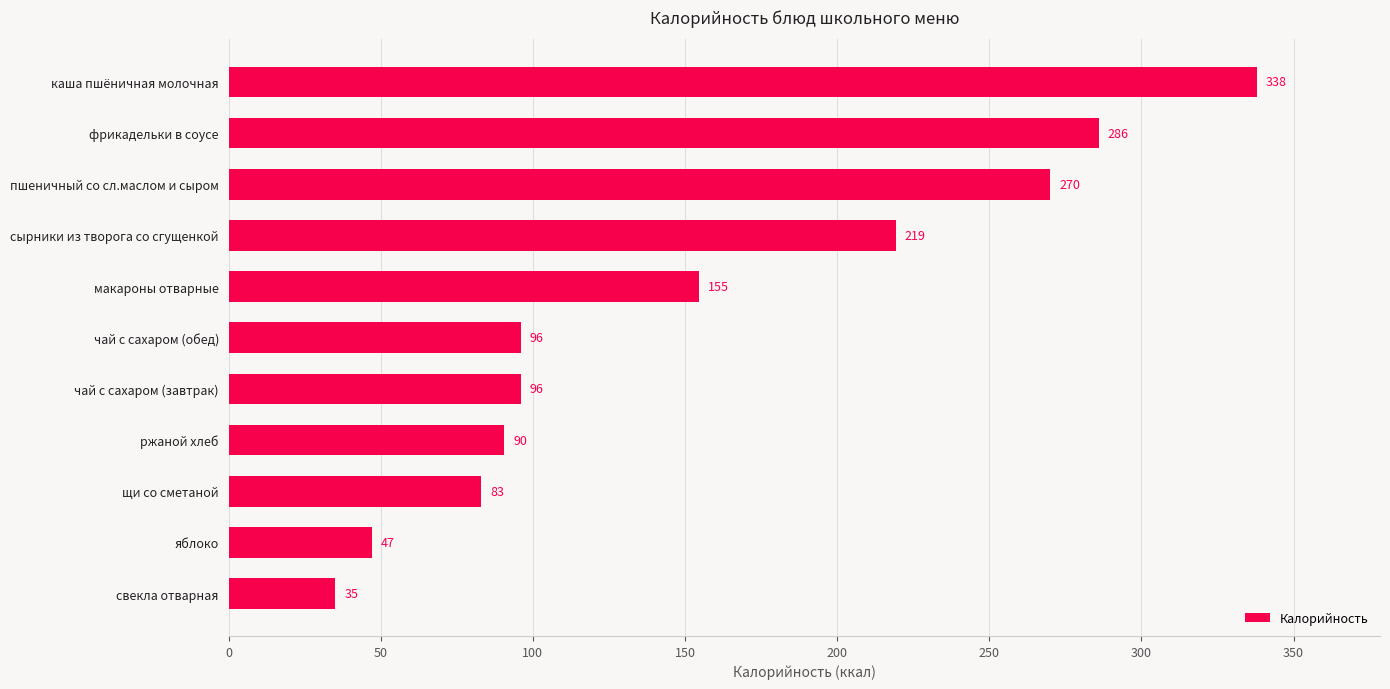

Approximately how many times larger is the value at сырники из творога со сгущенкой compared to свекла отварная?

6.3